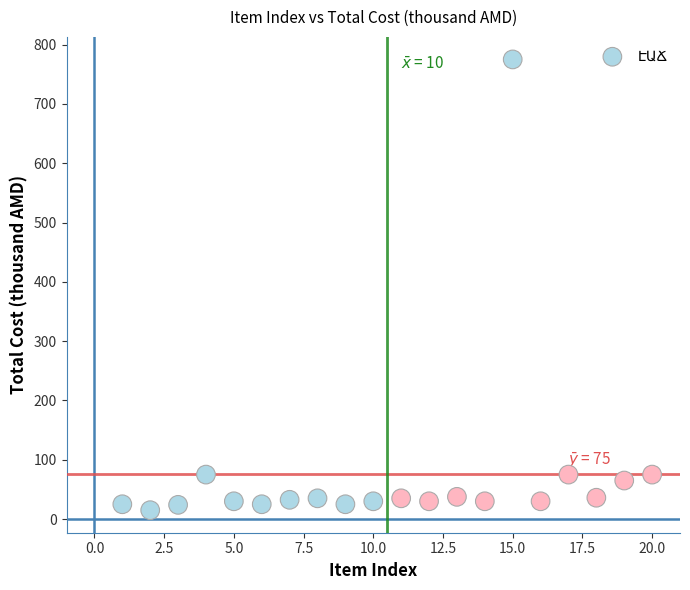

What is the range of X values (max minus min)?

19.0